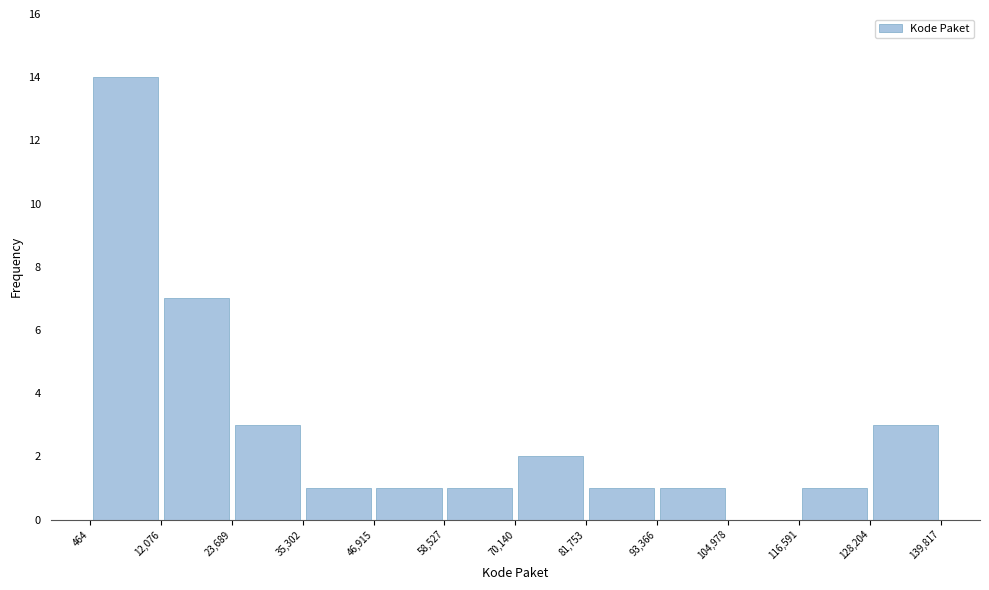

Reading left to right, transcribe this chart: for each bar, give the range it covers on the x-axis and its height. The values are not printed on the chart, so give them approximately, as read against the axis.

464 to 12,076: 14
12,076 to 23,689: 7
23,689 to 35,302: 3
35,302 to 46,915: 1
46,915 to 58,527: 1
58,527 to 70,140: 1
70,140 to 81,753: 2
81,753 to 93,366: 1
93,366 to 104,978: 1
104,978 to 116,591: 0
116,591 to 128,204: 1
128,204 to 139,817: 3